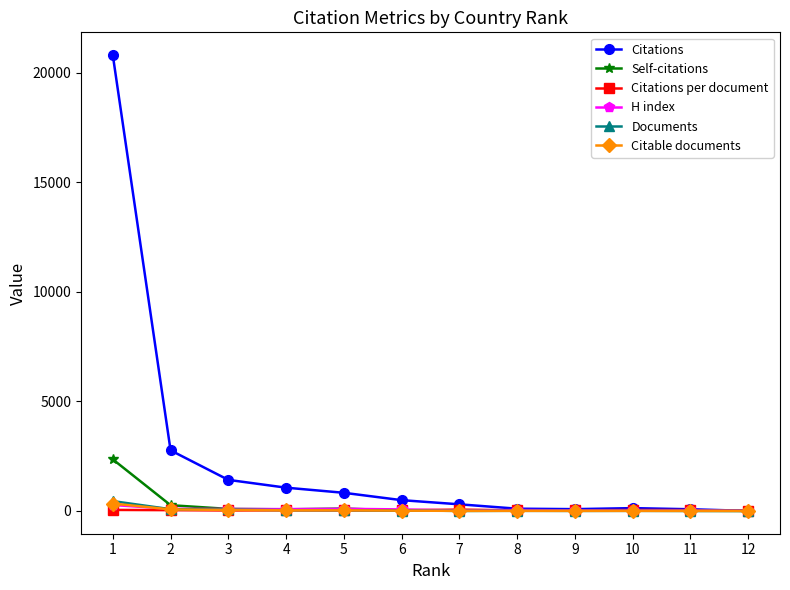

Does the chart display data point markers on the line(s)?

Yes